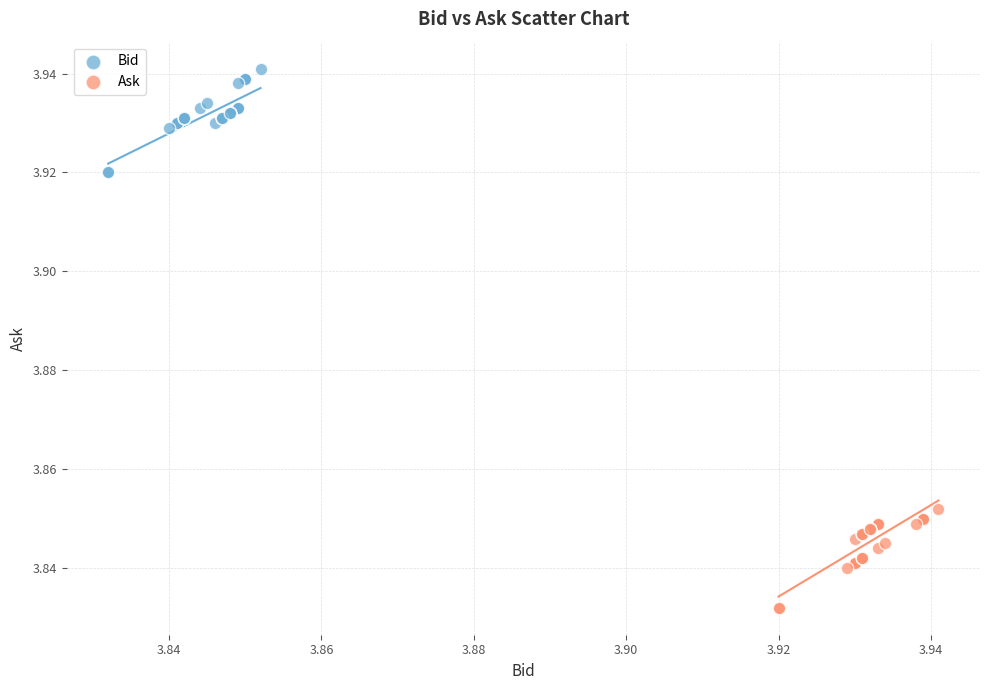

Which series reaches the maximum Y coordinate?

Bid